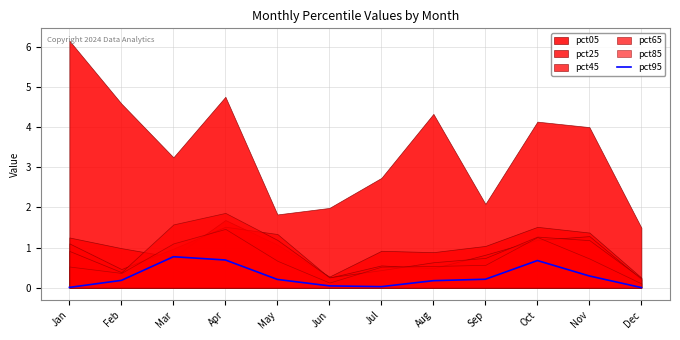

Which label corresponds to the smallest value in the chart?

Dec